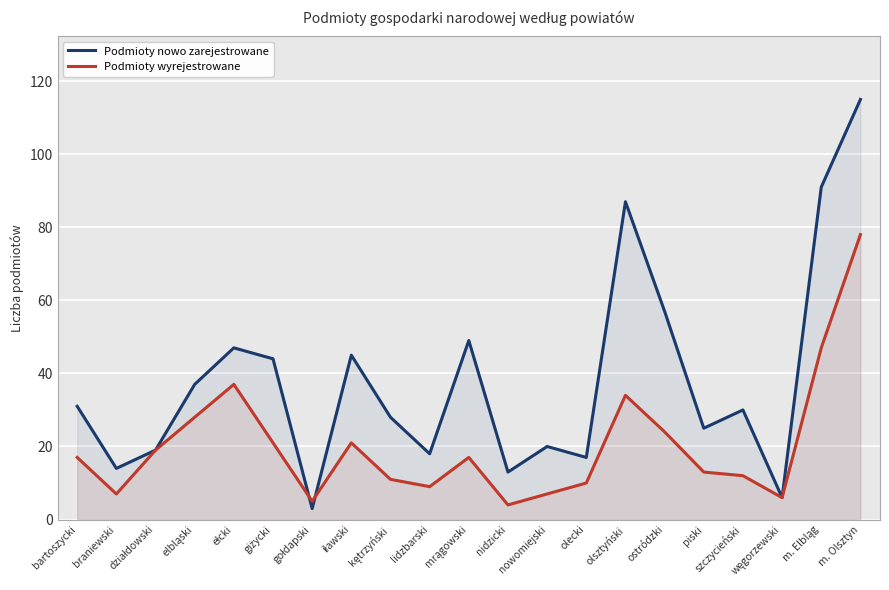

Which series ends up on top after the final intersection of Podmioty nowo zarejestrowane and Podmioty wyrejestrowane?

Podmioty nowo zarejestrowane